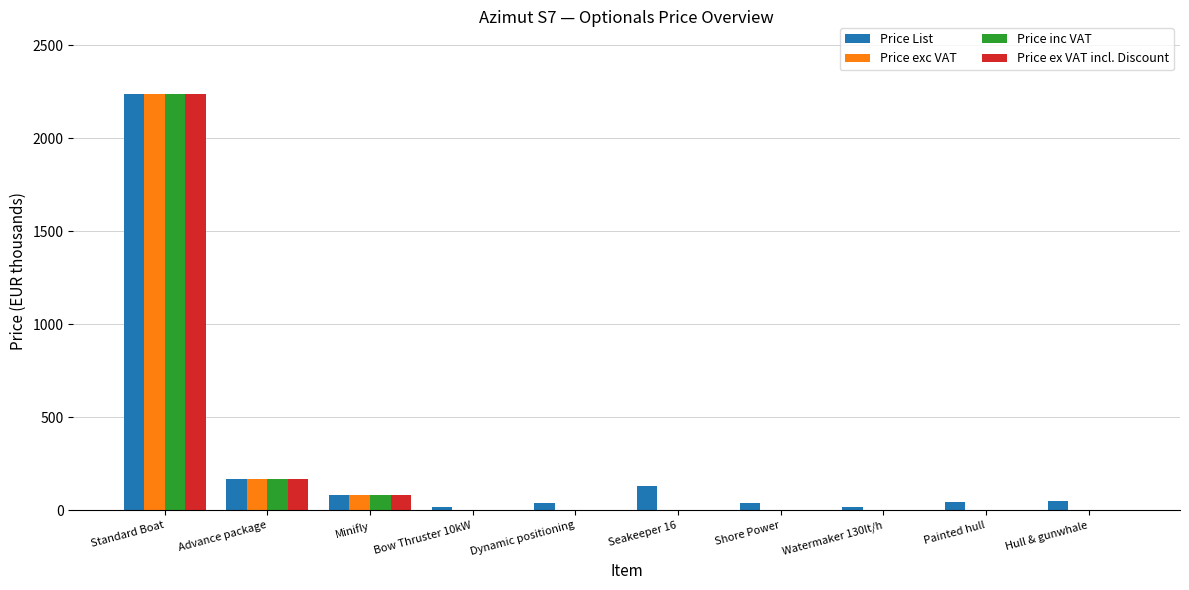

What is the greatest value displayed?

2240.0